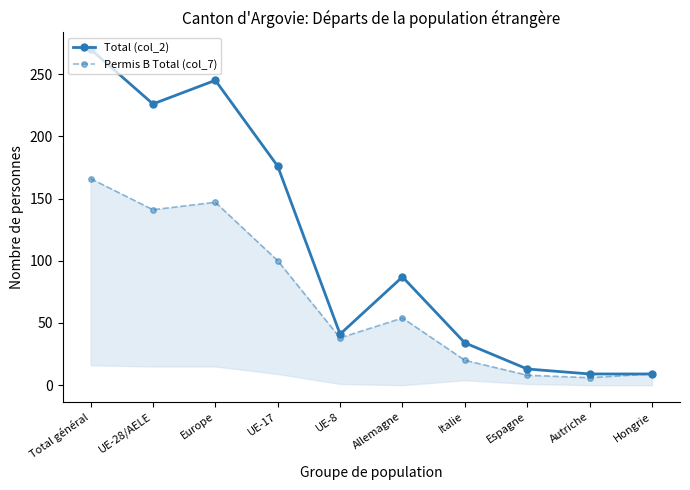

In Permis B Total (col_7), how many points are higher than both neighbors (excluding endpoints)?

2